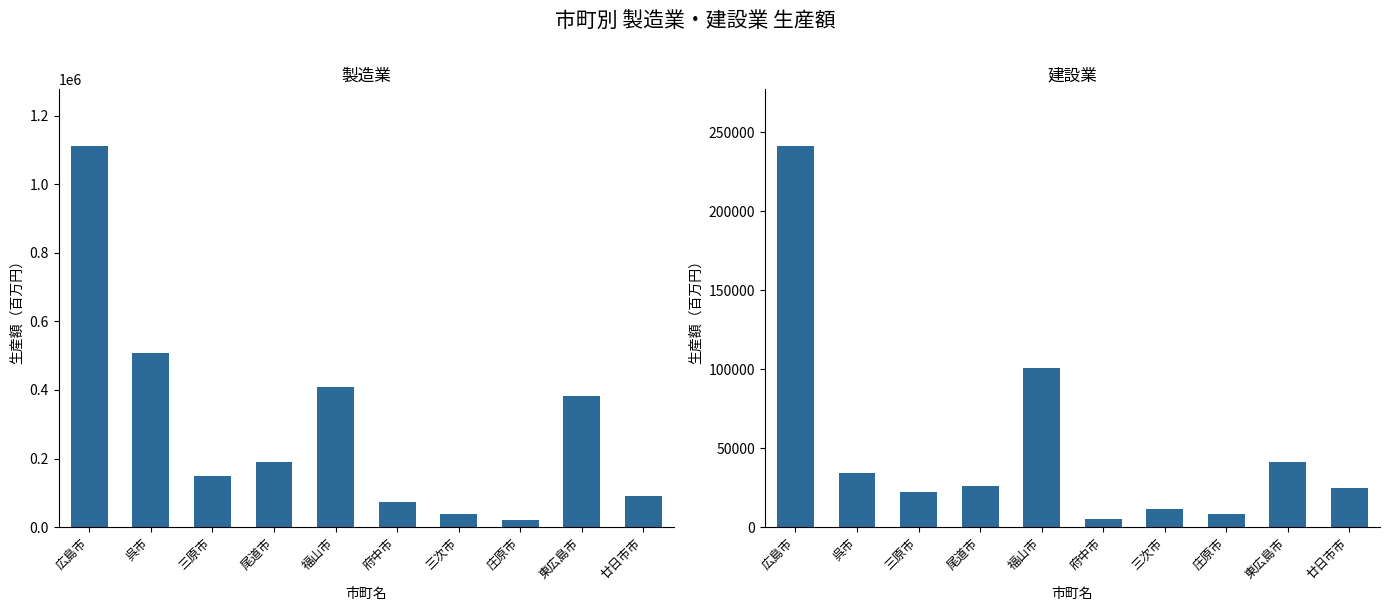

What are all the series names shown in the legend?

製造業, 建設業